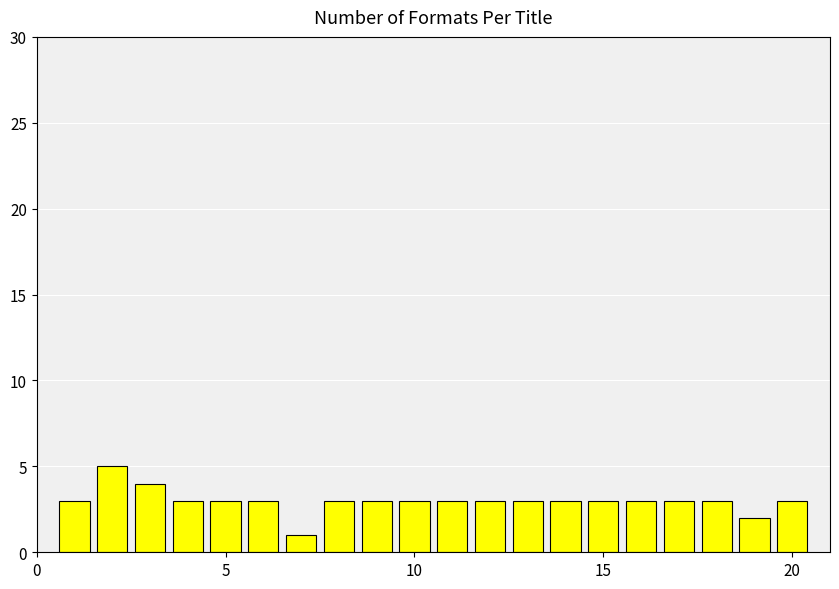

What is the value of the 19th bar from the left?

2